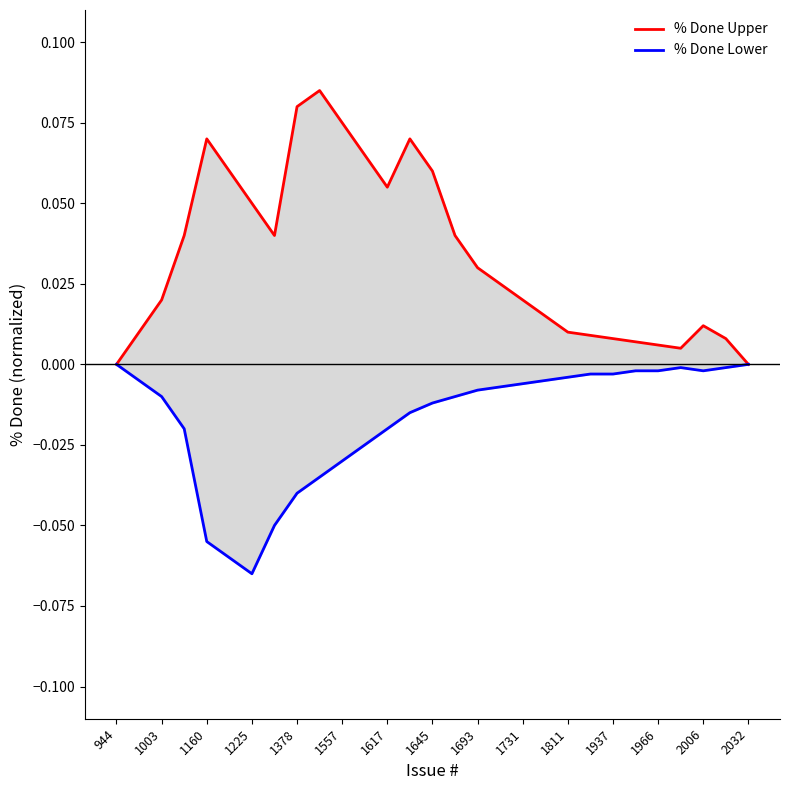

At which label does % Done Lower reach its peak?

944